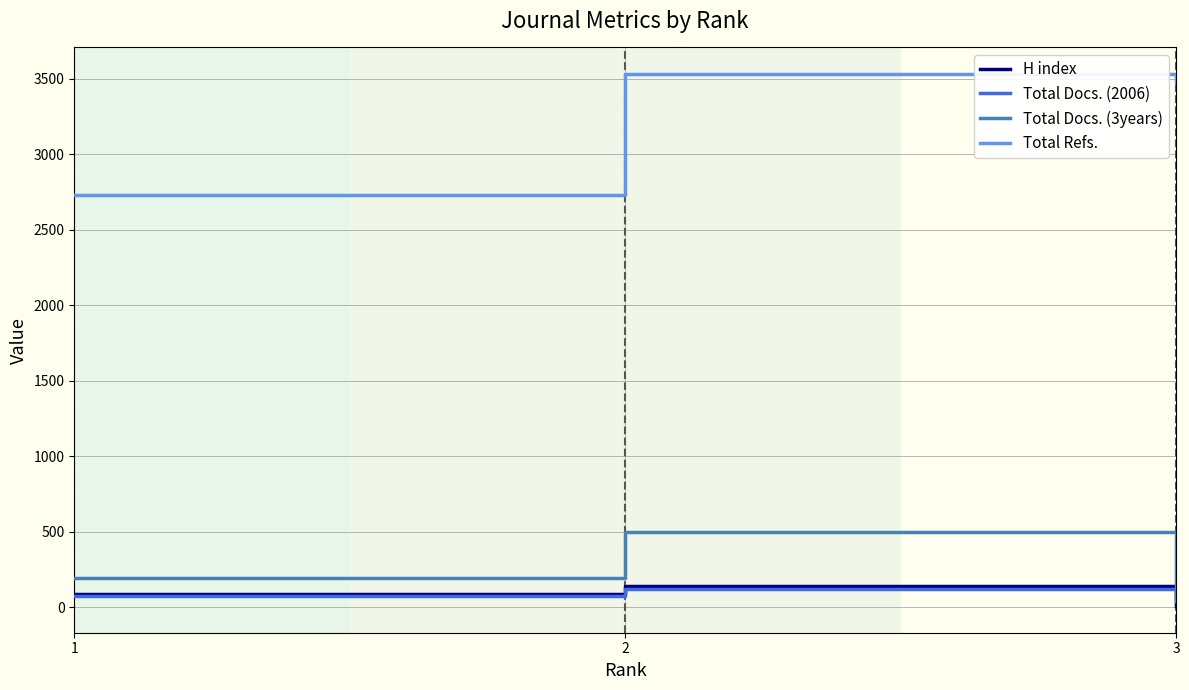

What is the highest value of the Total Refs. series?

3531